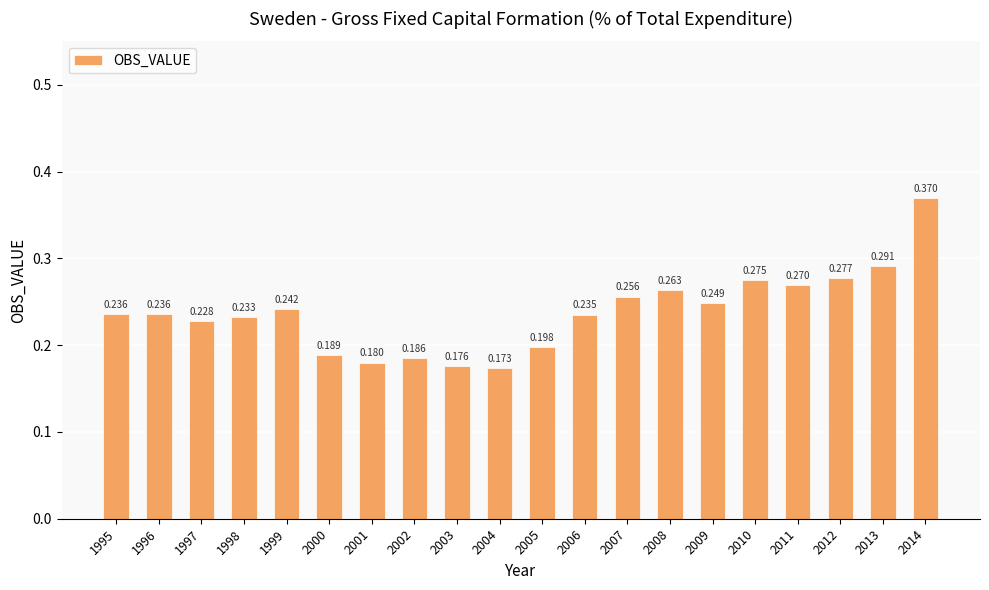

Is it true that the value at 2001 is 0.3?

False